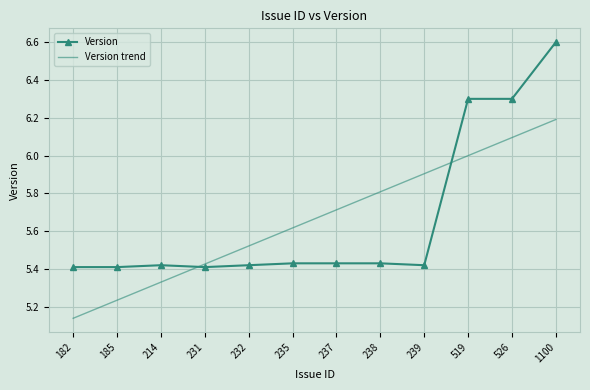

Read the Version trend value at 237.

5.7